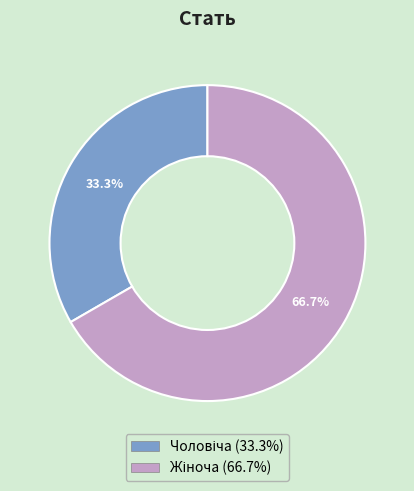

Is there a majority slice in this chart?

Yes